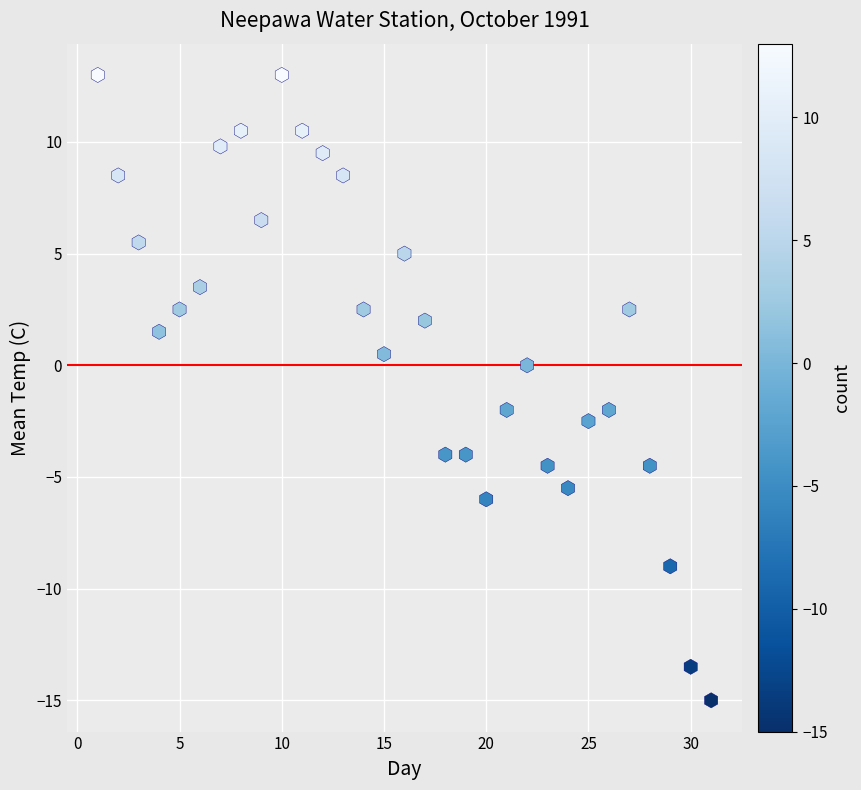

What is the range of X values (max minus min)?

30.0